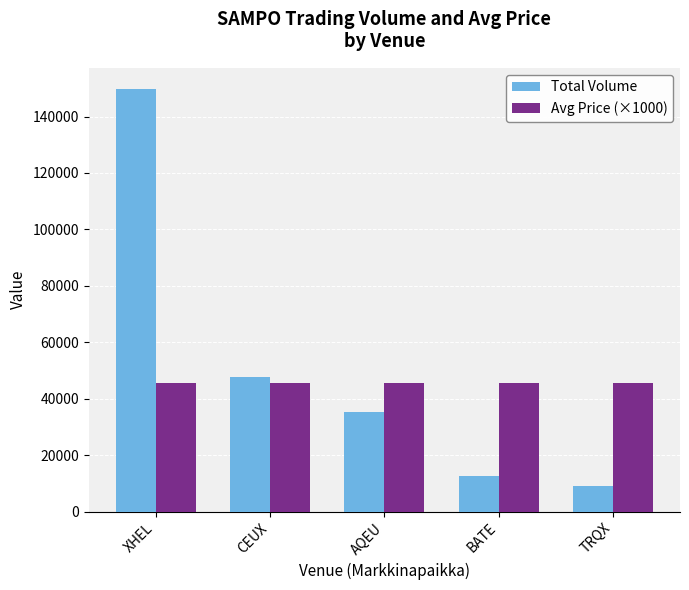

What is the average value of the Total Volume series?

50834